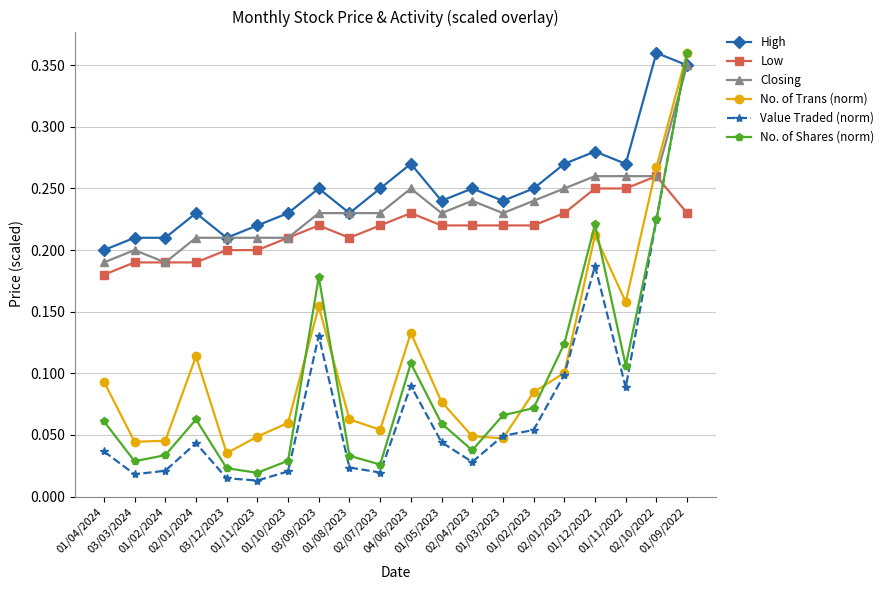

Is the value of Low at 02/01/2024 greater than the value of Value Traded (norm) at 01/02/2023?

Yes